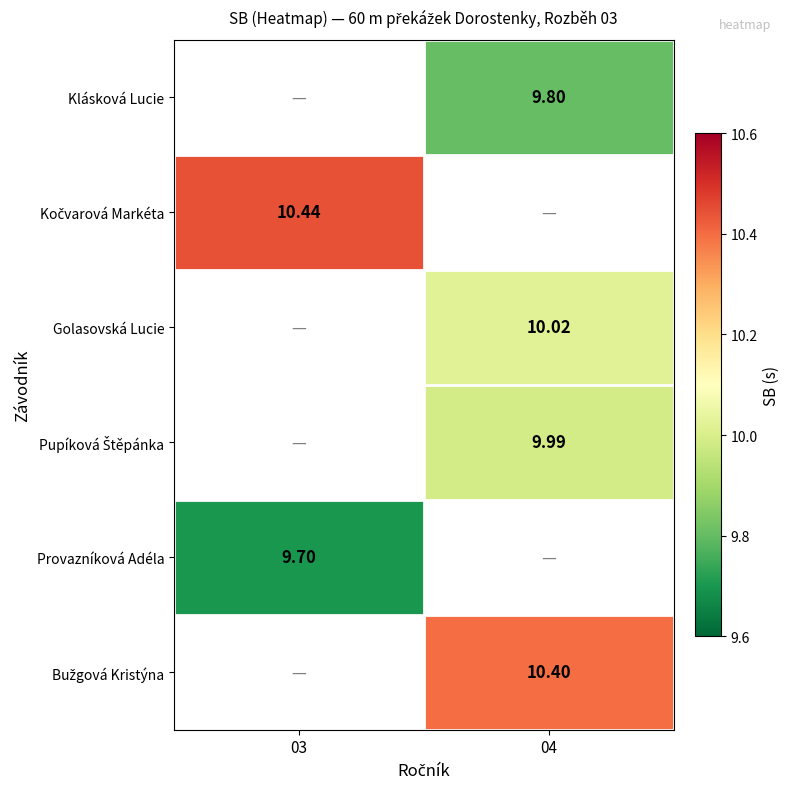

True or false: Klásková Lucie has a value of 14.8 at 04.

False